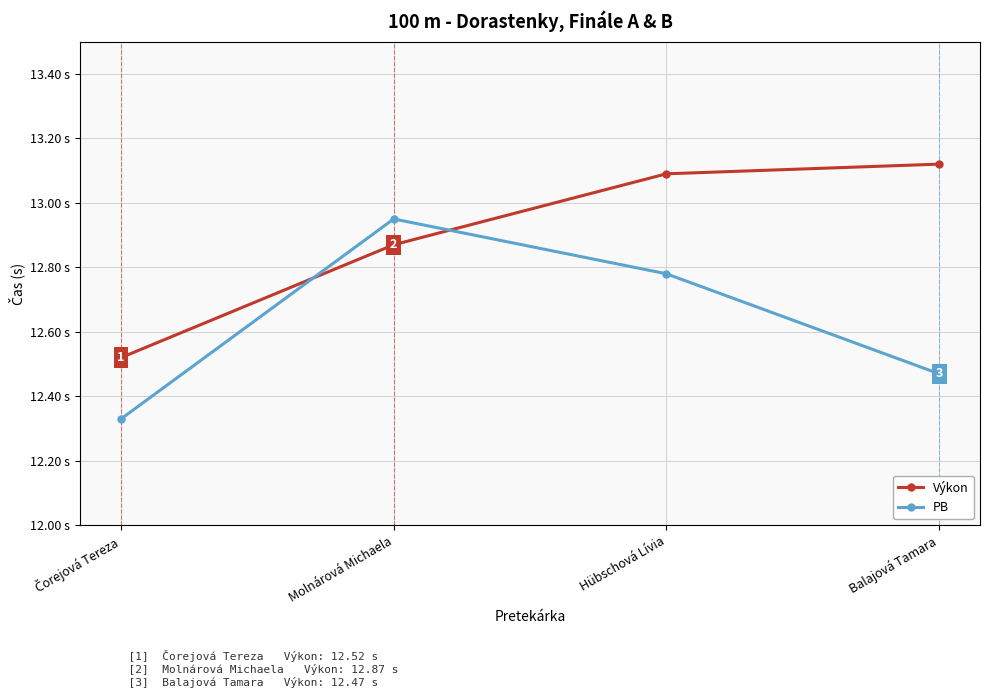

Reading left to right, what are all the values shown in this chart?

Výkon: 12.5	12.9	13.1	13.1
PB: 12.3	12.9	12.8	12.5